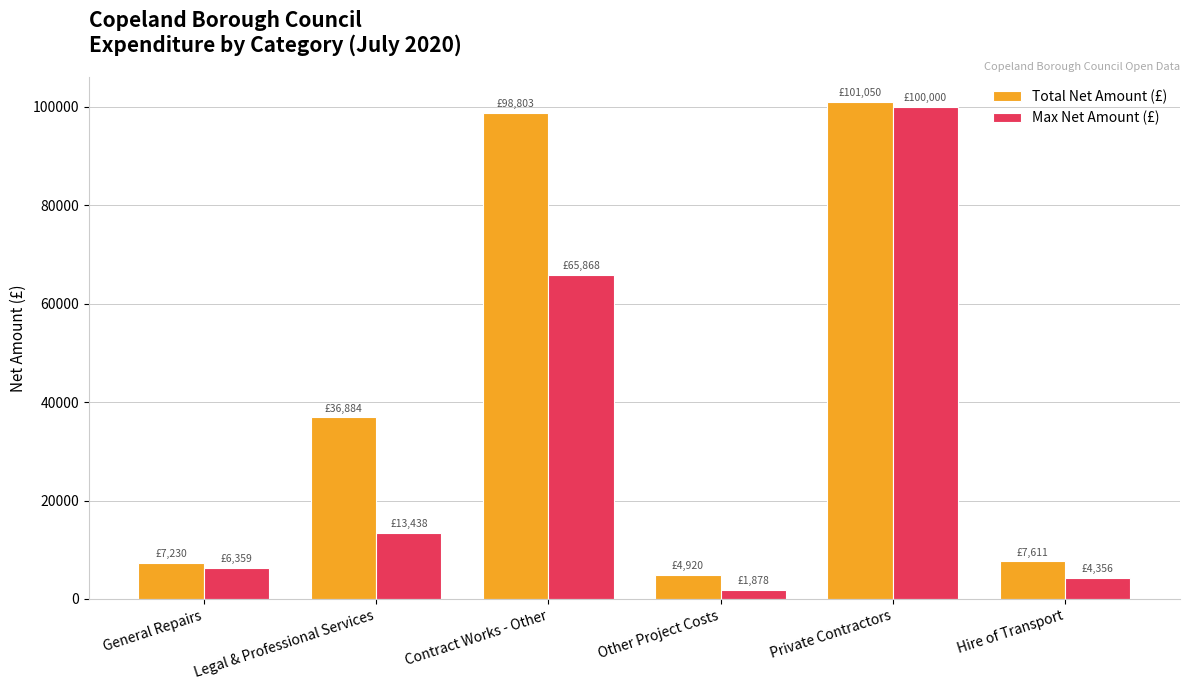

Where does the Total Net Amount (£) series first go above 36884?

Legal & Professional Services